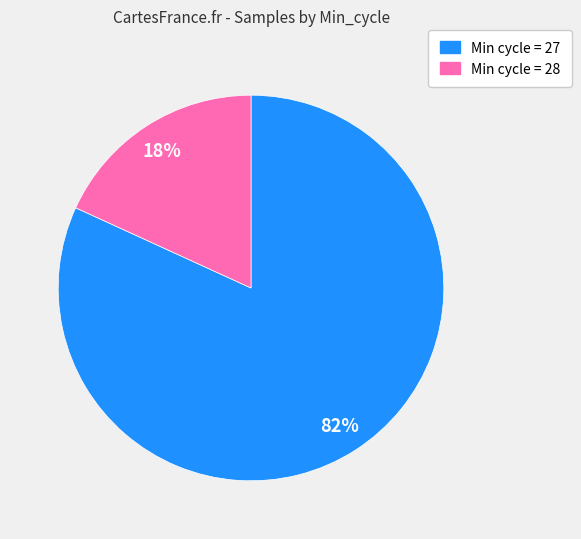

How many slices are in this pie chart?

2